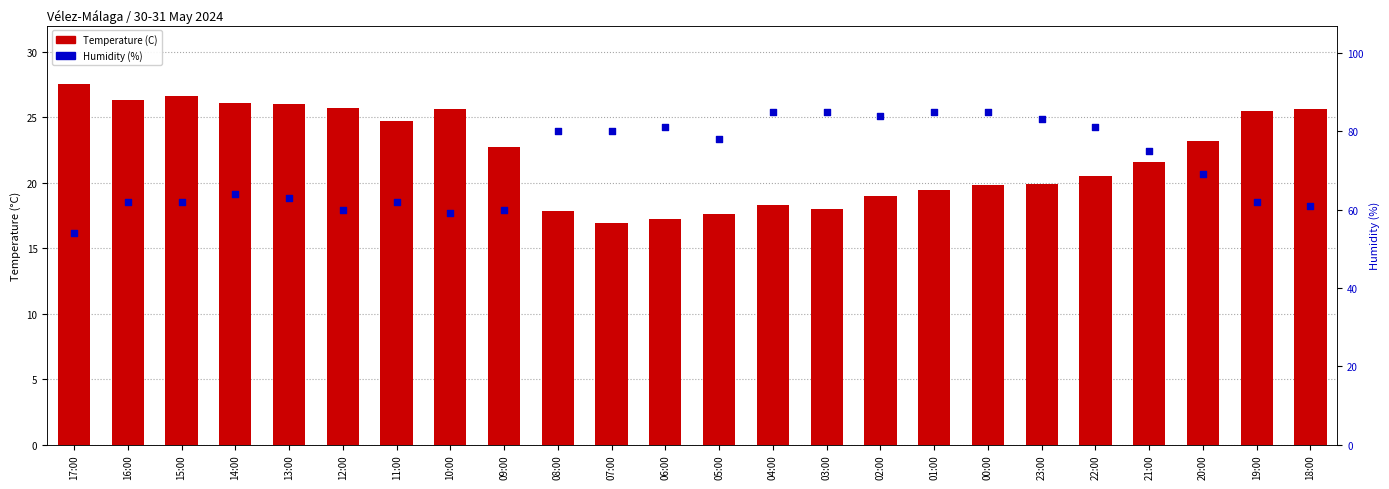

What is the total value across all series at 15:00?

88.6